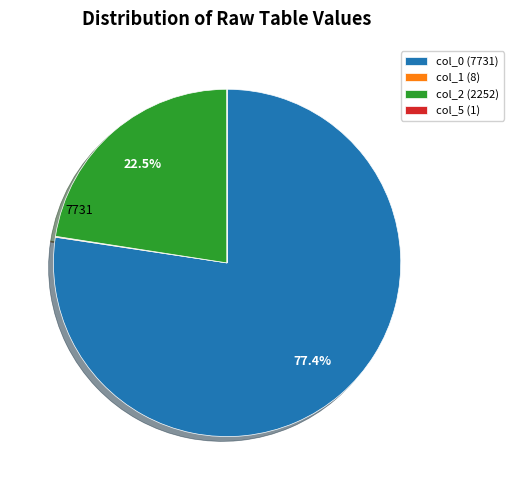

To the nearest percent, what is the difference between the largest and smallest slice percentages?

77%